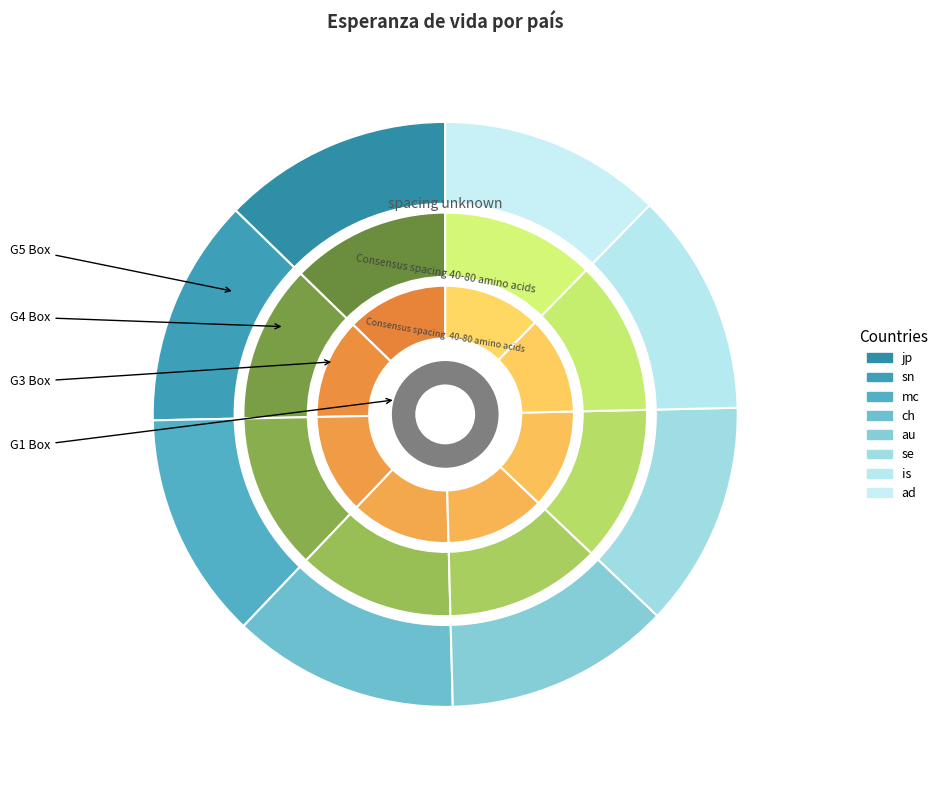

To the nearest percent, what portion does au represent?

12%